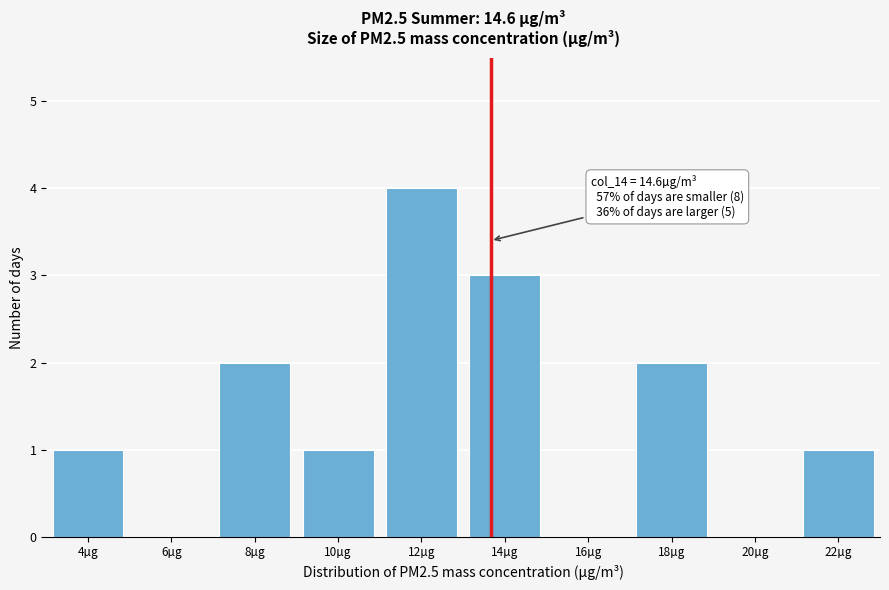

Reading left to right, extract all data points from this chart.

4µg=1	6µg=0	8µg=2	10µg=1	12µg=4	14µg=3	16µg=0	18µg=2	20µg=0	22µg=1